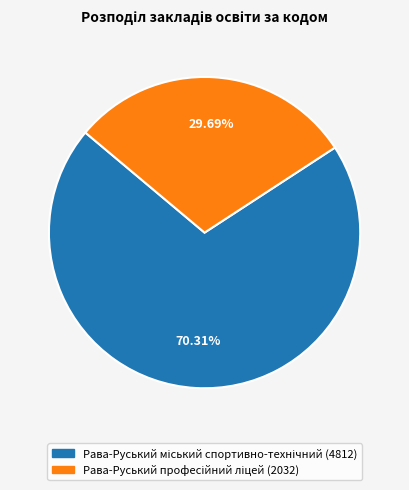

Is there any slice that represents more than half of the pie?

Yes